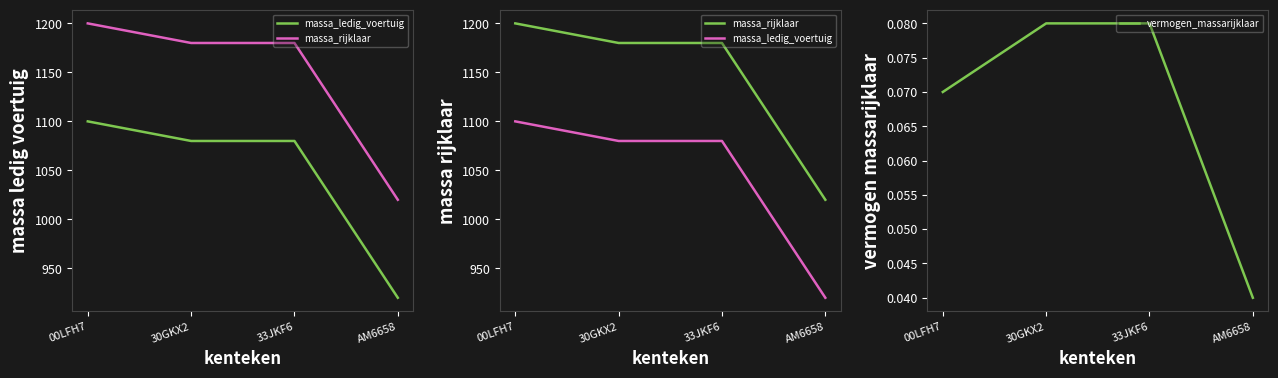

The vermogen_massarijklaar series shows 0.1 at 33JKF6. True or false?

False